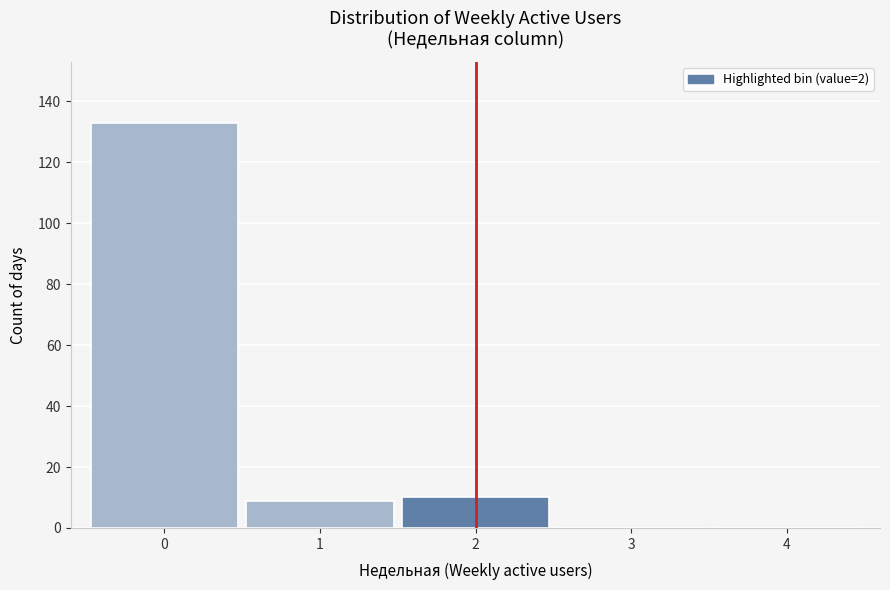

Reading left to right, what are all the values shown in this chart?

0=133	1=9	2=10	3=0	4=0